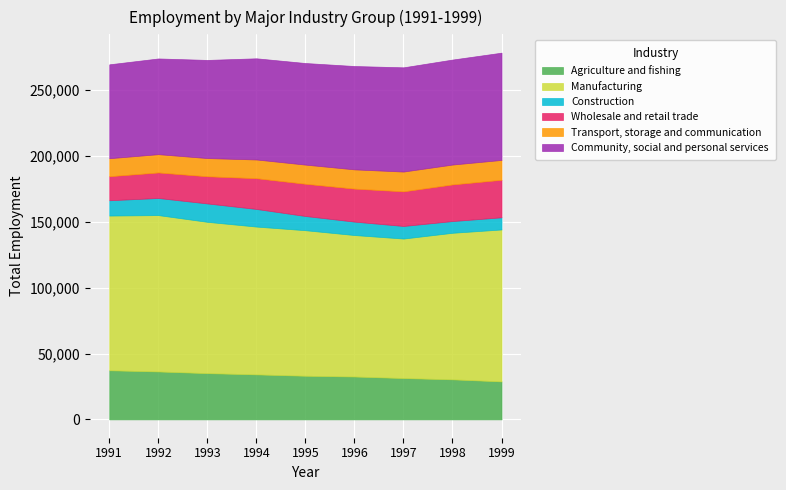

How many interior local peaks does the Transport, storage and communication series have?

2